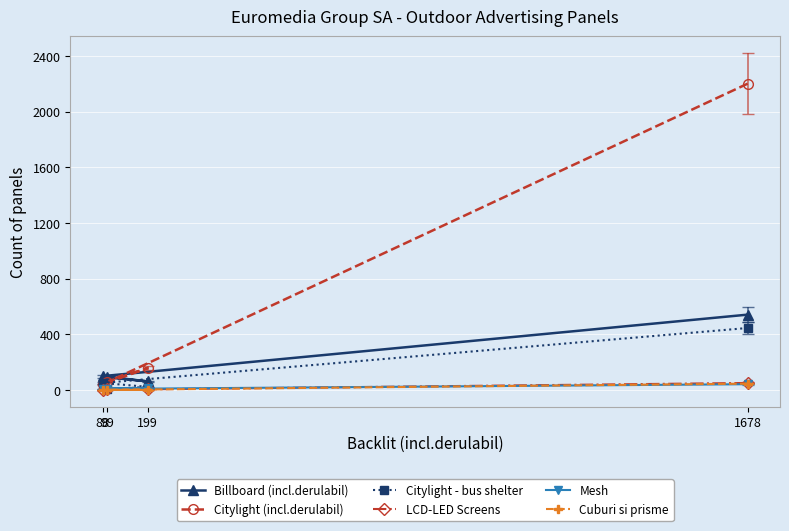

What is the maximum value shown in the chart?

2201